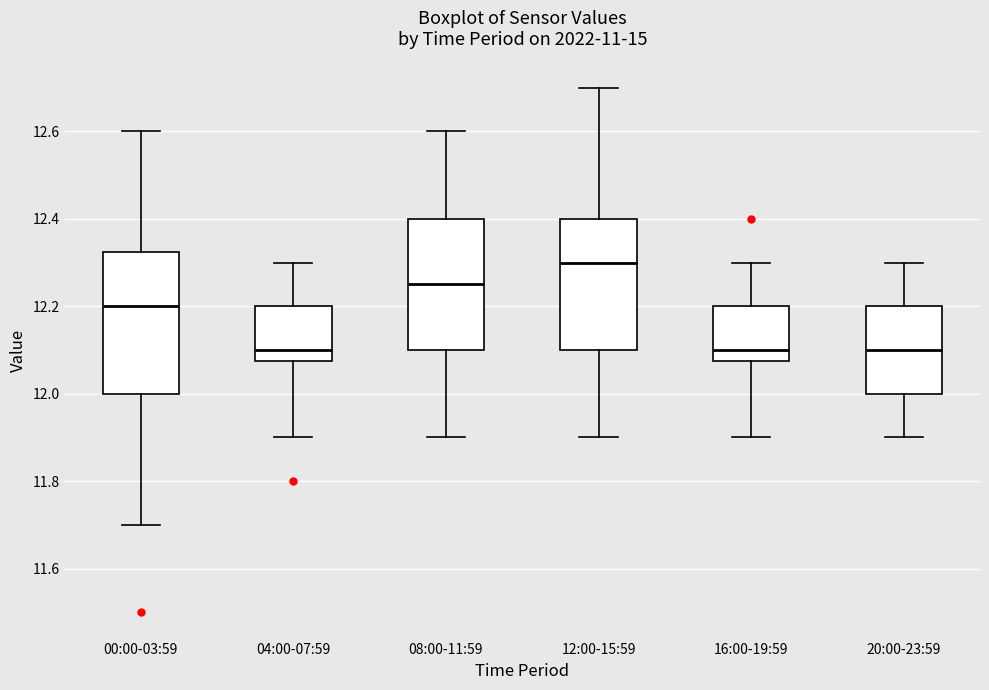

Which box has the highest median line?

12:00-15:59